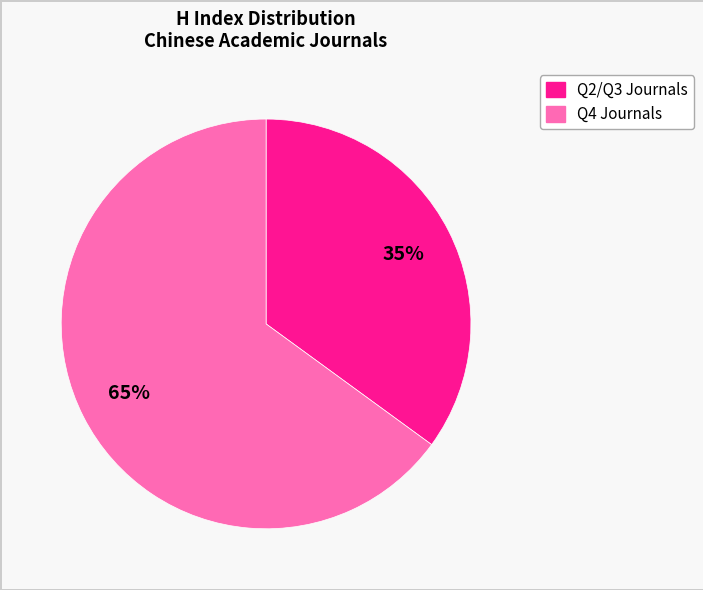

Is there a majority slice in this chart?

Yes